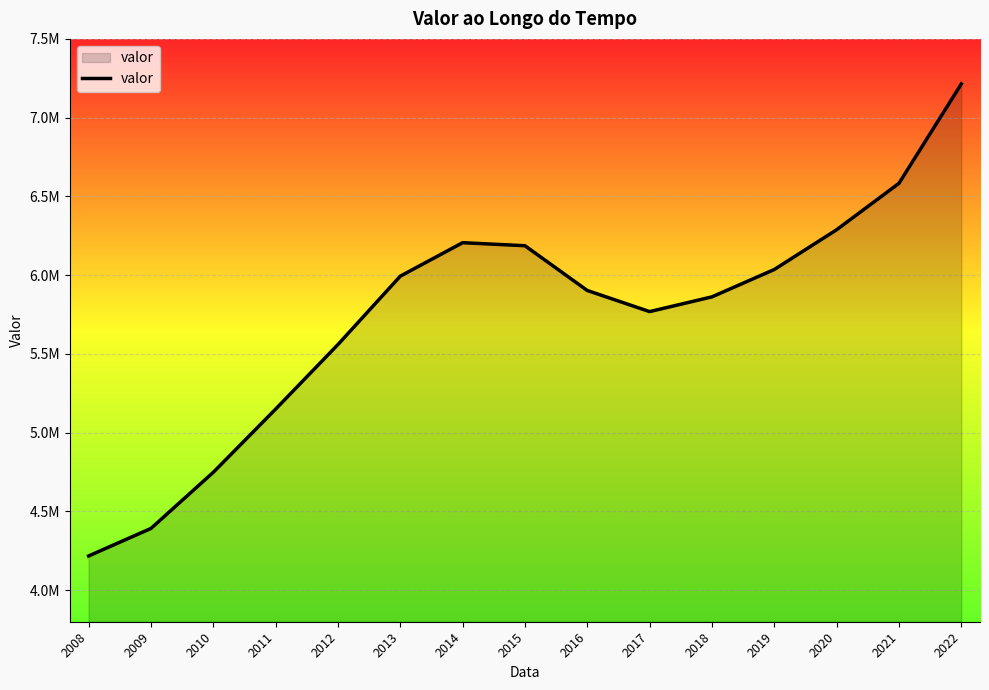

Does the chart have visible grid lines?

Yes